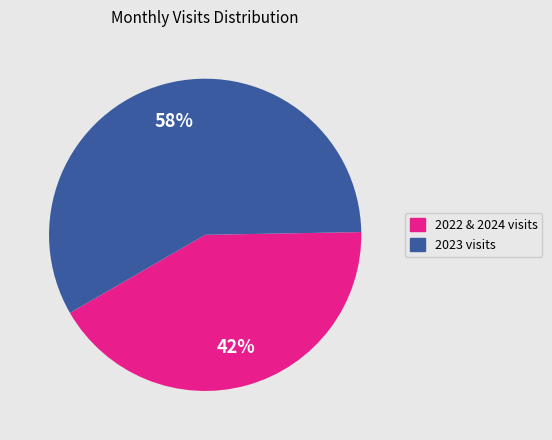

Is there a majority slice in this chart?

Yes